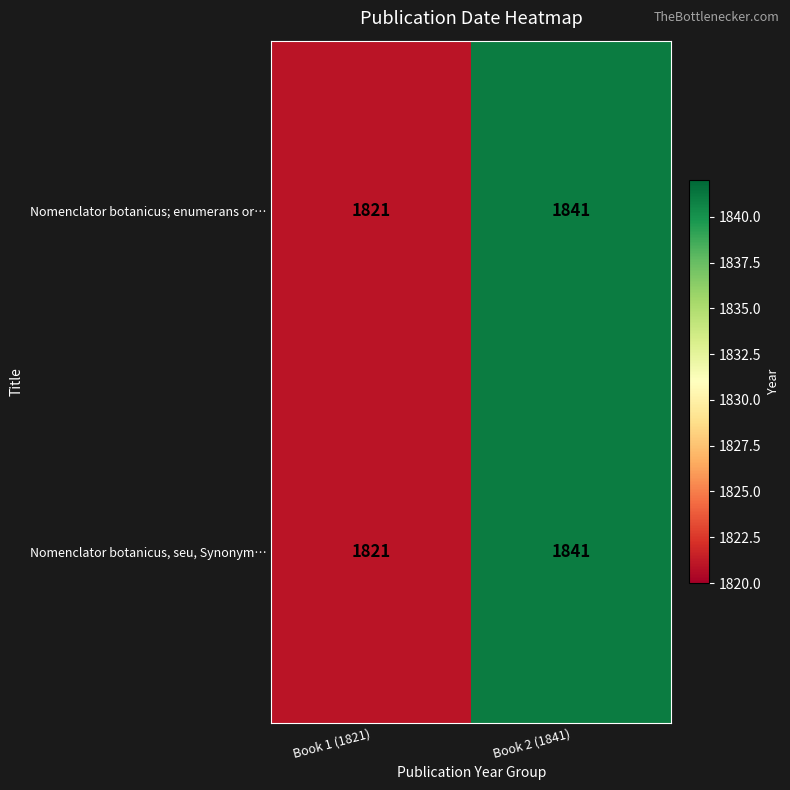

What is the sum of all Nomenclator botanicus; enumerans or… values?

3662